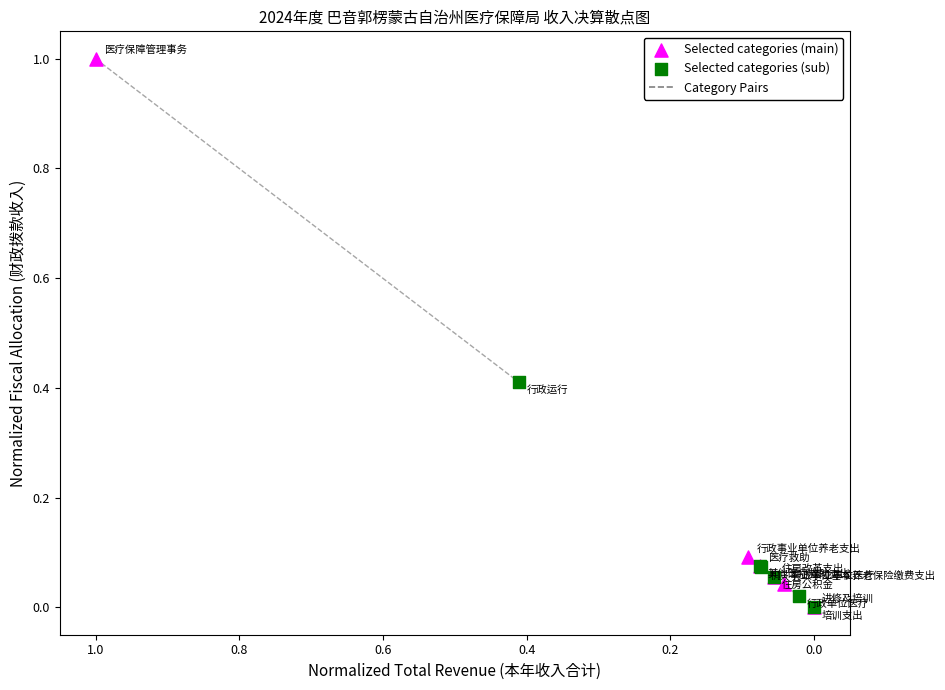

Which series contains the highest Y value?

Selected categories (main)